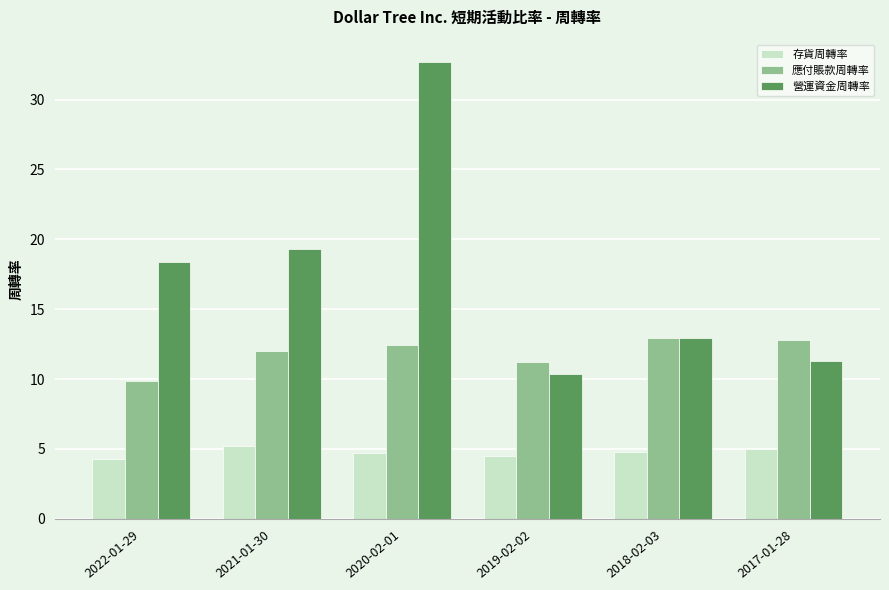

What is the sum of all 營運資金周轉率 values?

105.0